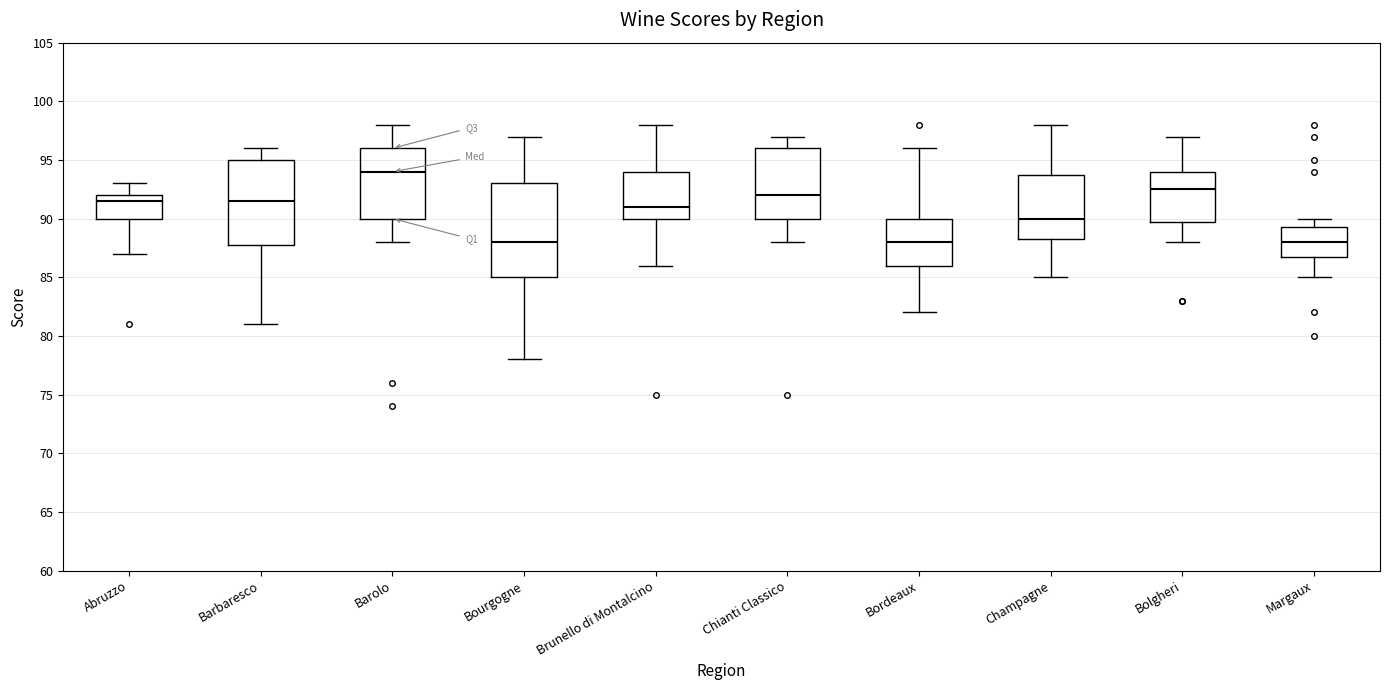

Which box is the tallest, from its lower edge to its upper edge?

Bourgogne